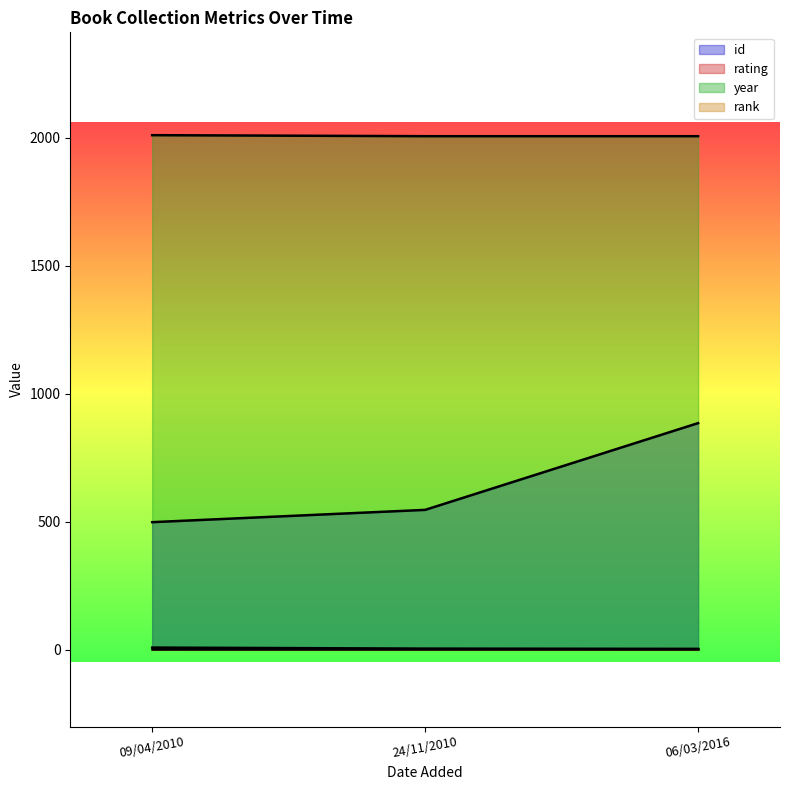

What is the difference between the maximum and minimum values in the year series?

4